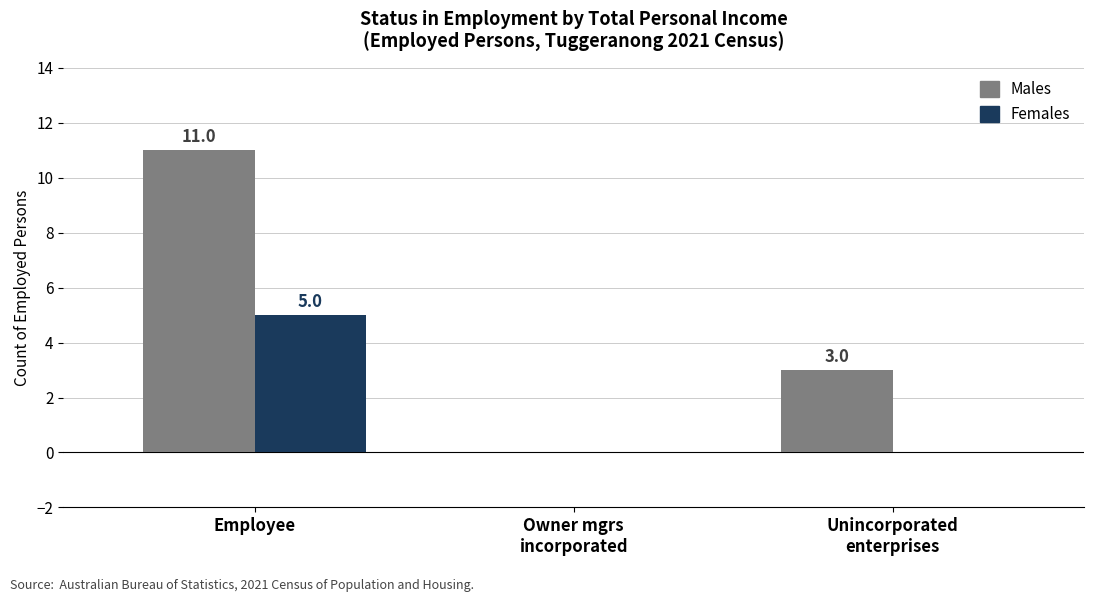

True or false: Females has a value of 5 at Employee.

True